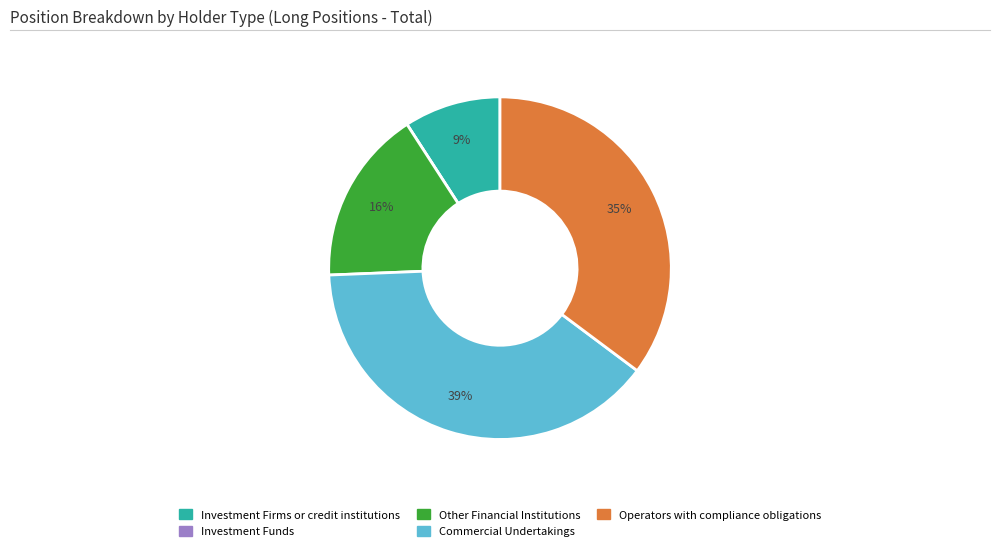

The Commercial Undertakings slice represents 39% of the pie. True or false?

True